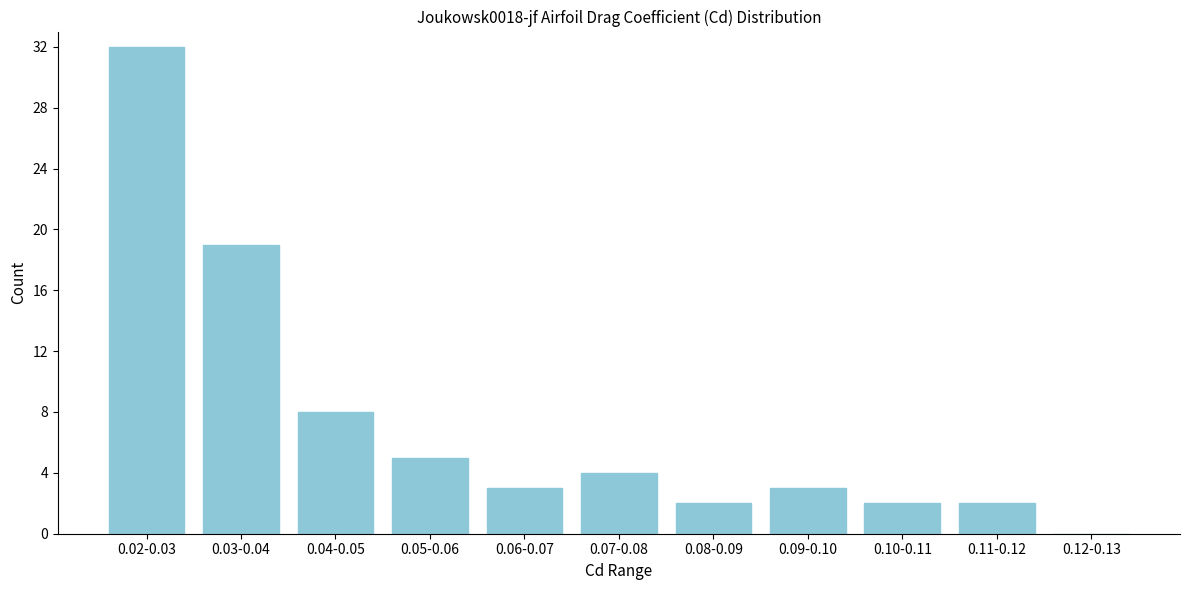

Reading right to left, extract all data points from this chart.

0.12-0.13=0	0.11-0.12=2	0.10-0.11=2	0.09-0.10=3	0.08-0.09=2	0.07-0.08=4	0.06-0.07=3	0.05-0.06=5	0.04-0.05=8	0.03-0.04=19	0.02-0.03=32